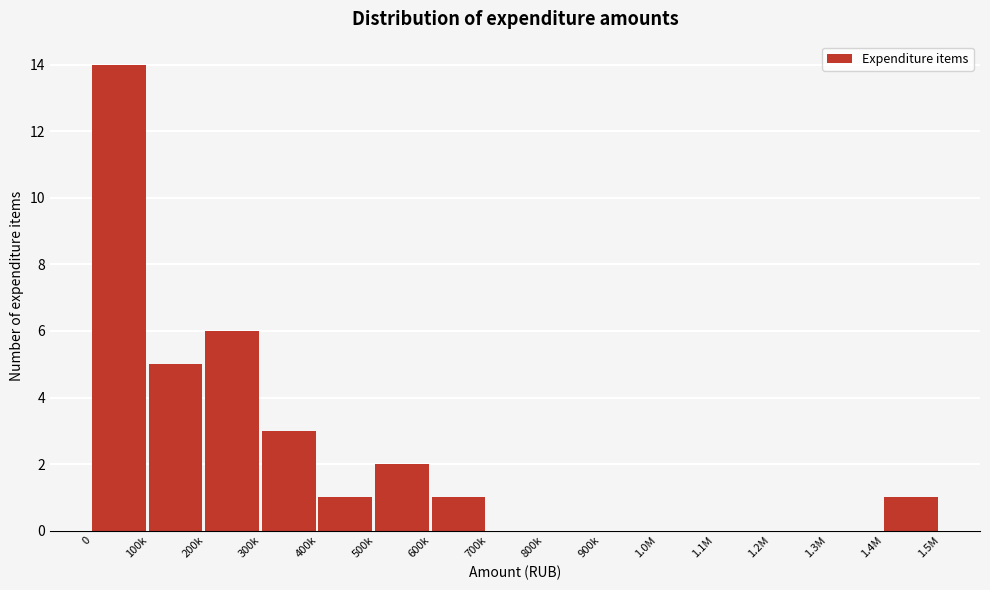

Reading left to right, list all the values displayed in this chart.

0=14	100k=5	200k=6	300k=3	400k=1	500k=2	600k=1	700k=0	800k=0	900k=0	1.0M=0	1.1M=0	1.2M=0	1.3M=0	1.4M=1